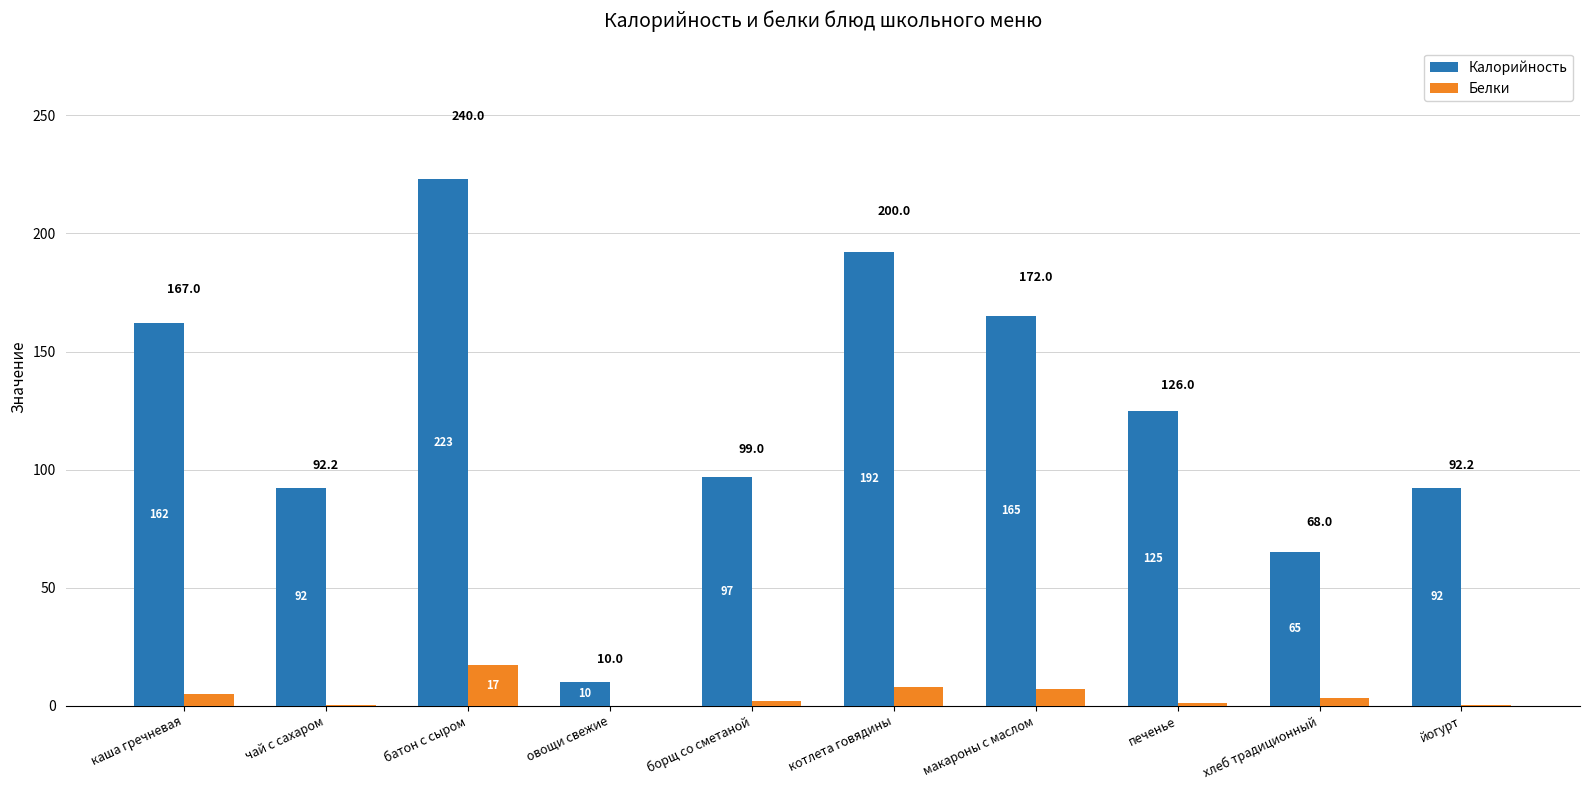

Is the value of Белки at чай с сахаром greater than the value of Калорийность at котлета говядины?

No